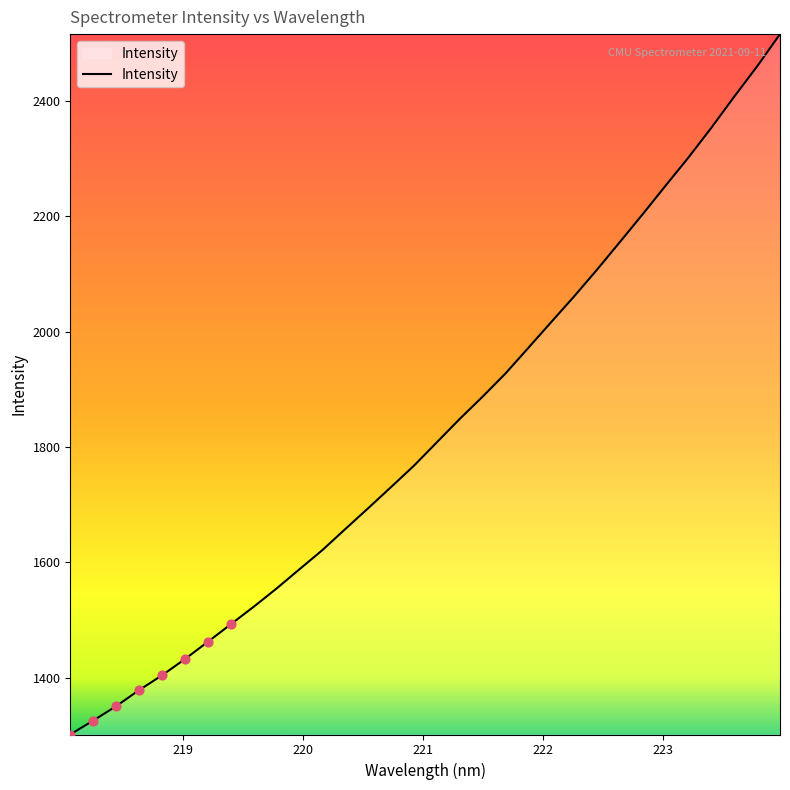

What is the minimum value shown in the chart?

1301.5